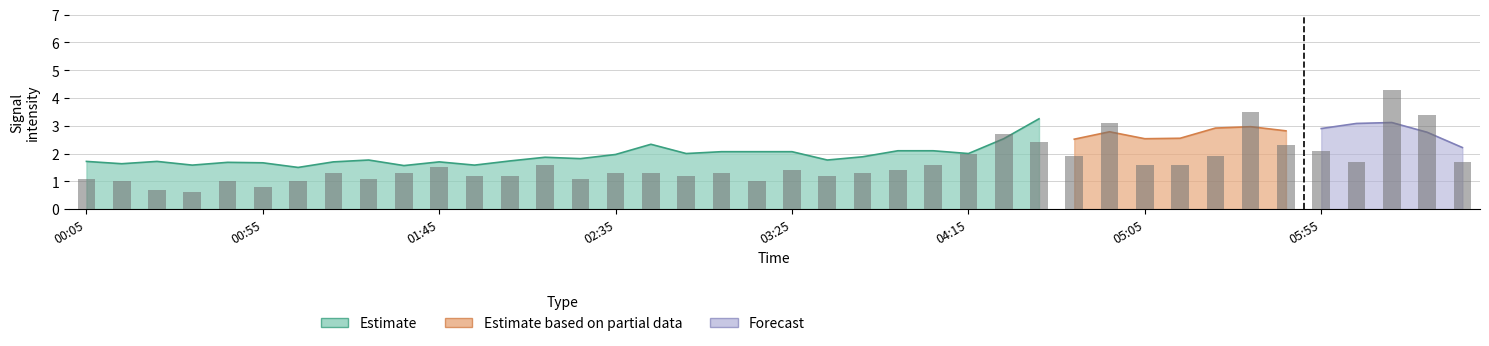

What is the minimum value shown in the chart?

0.6